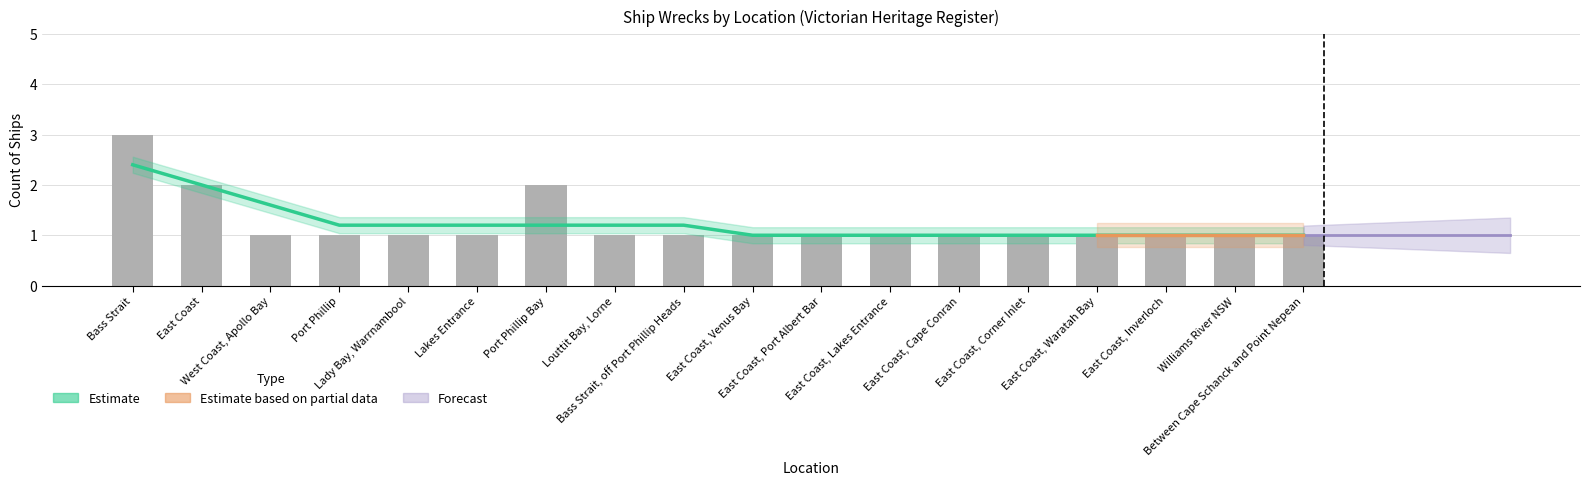

The chart shows a value of 0 at Between Cape Schanck and Point Nepean. True or false?

False